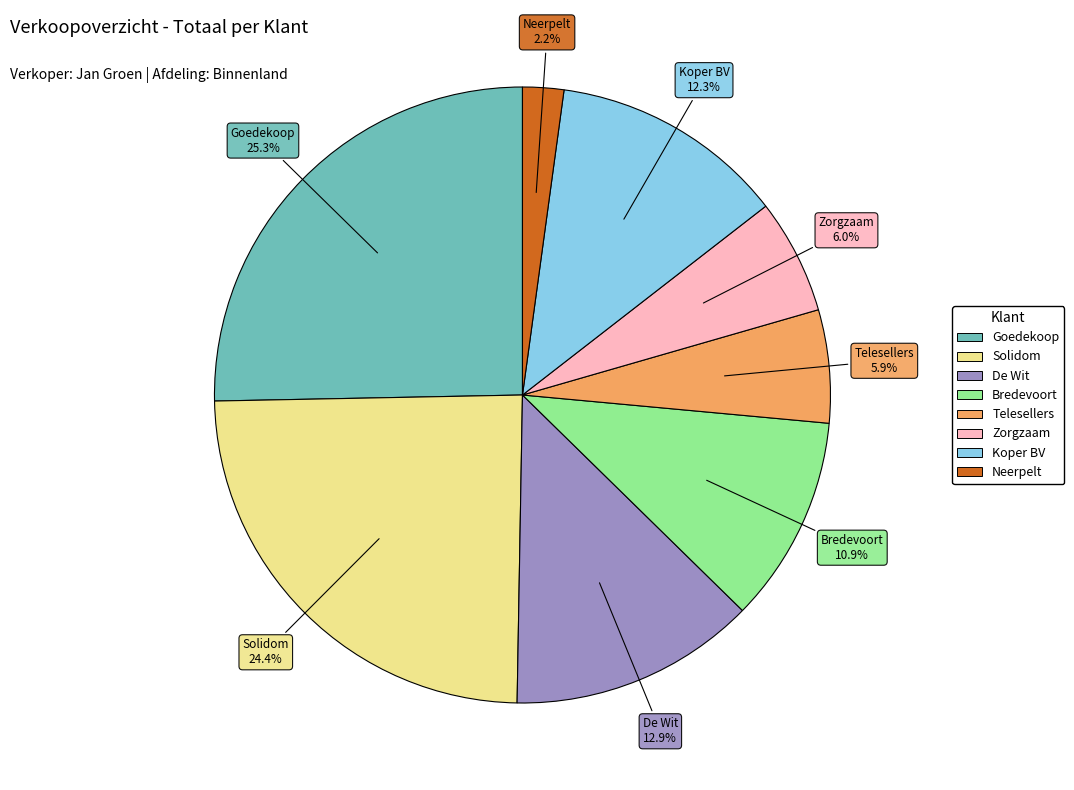

Which slice is the largest?

Goedekoop